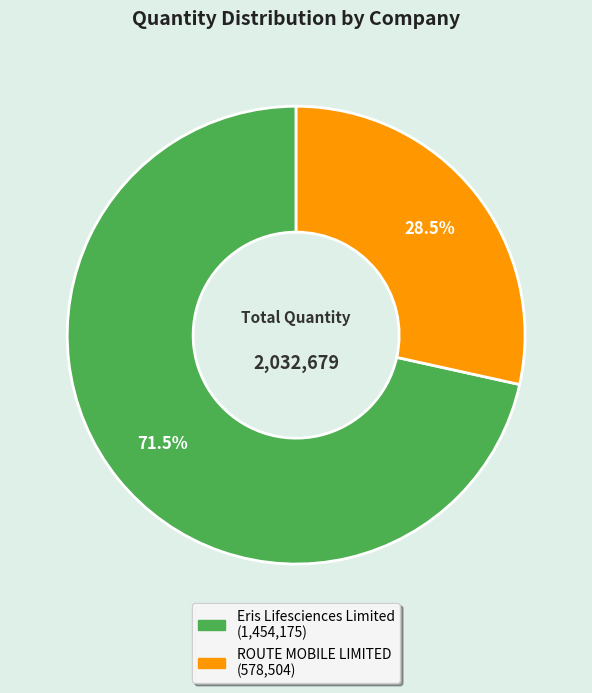

Does Eris Lifesciences Limited account for over 50% of the chart?

Yes